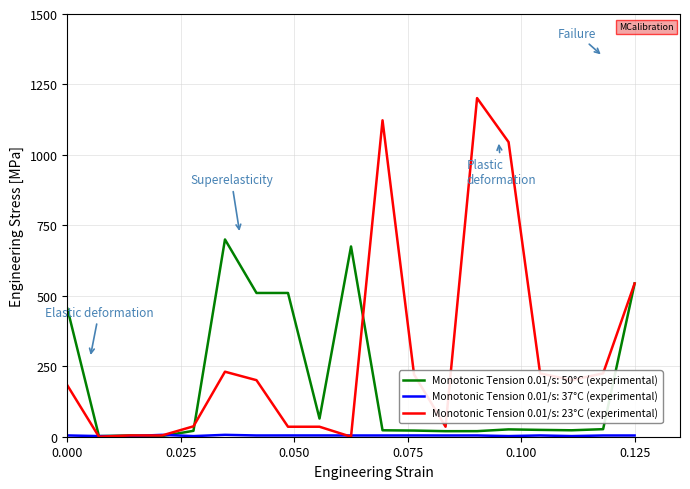

Which series has the largest range (max minus min)?

Monotonic Tension 0.01/s: 23°C (experimental)